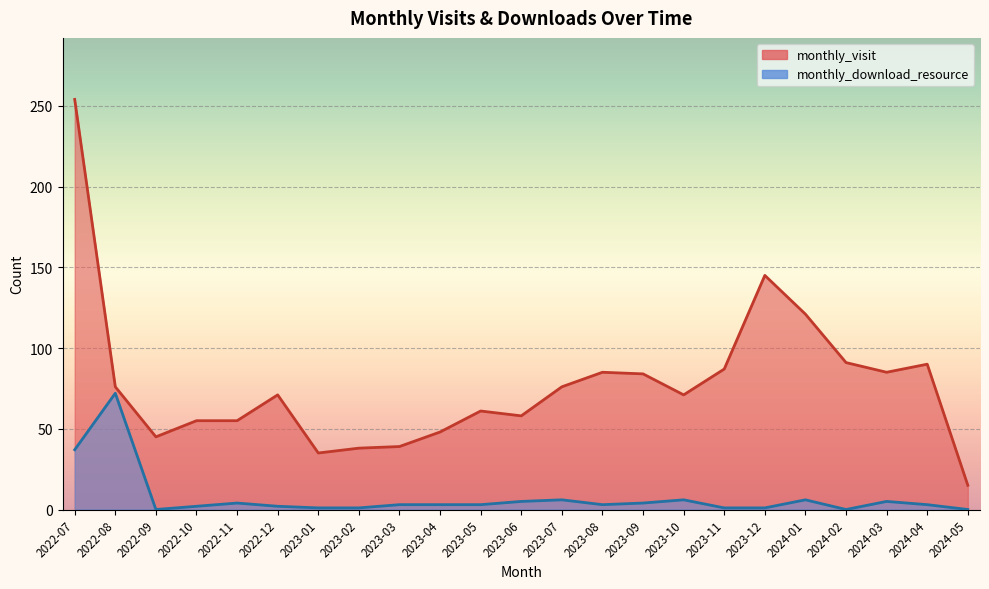

What is the total value across all series at 2022-10?

57